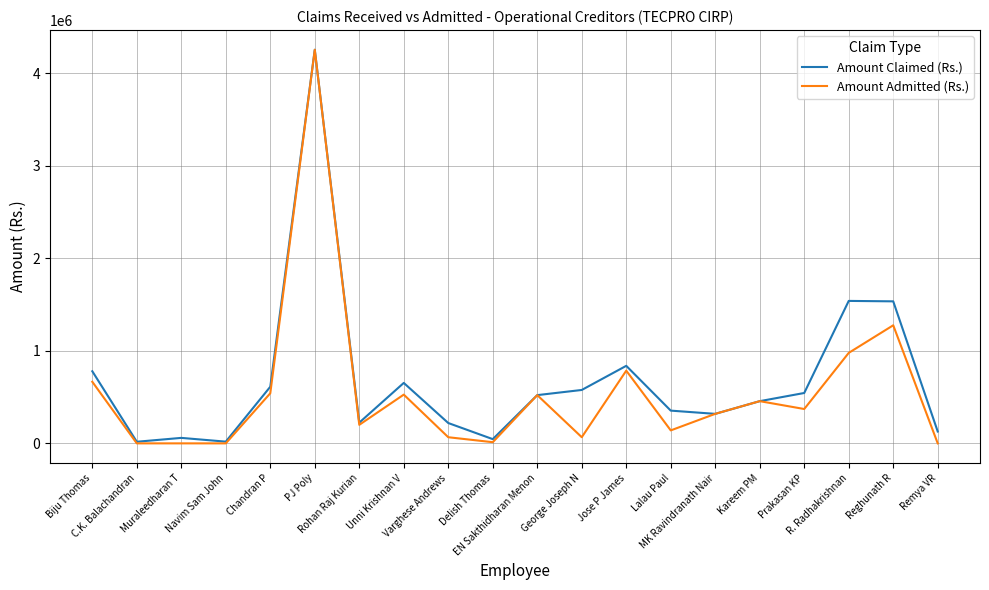

Read the Amount Claimed (Rs.) value at Unni Krishnan V, to the nearest 100.

653300